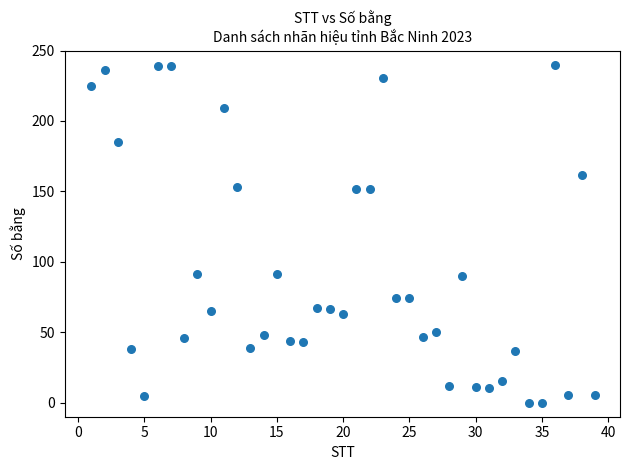

What is the range of X values (max minus min)?

38.0